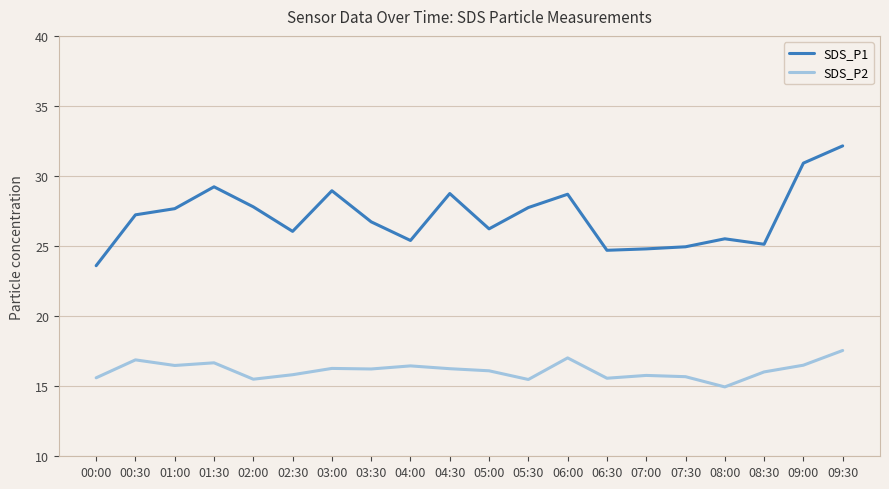

What are all the series names shown in the legend?

SDS_P1, SDS_P2